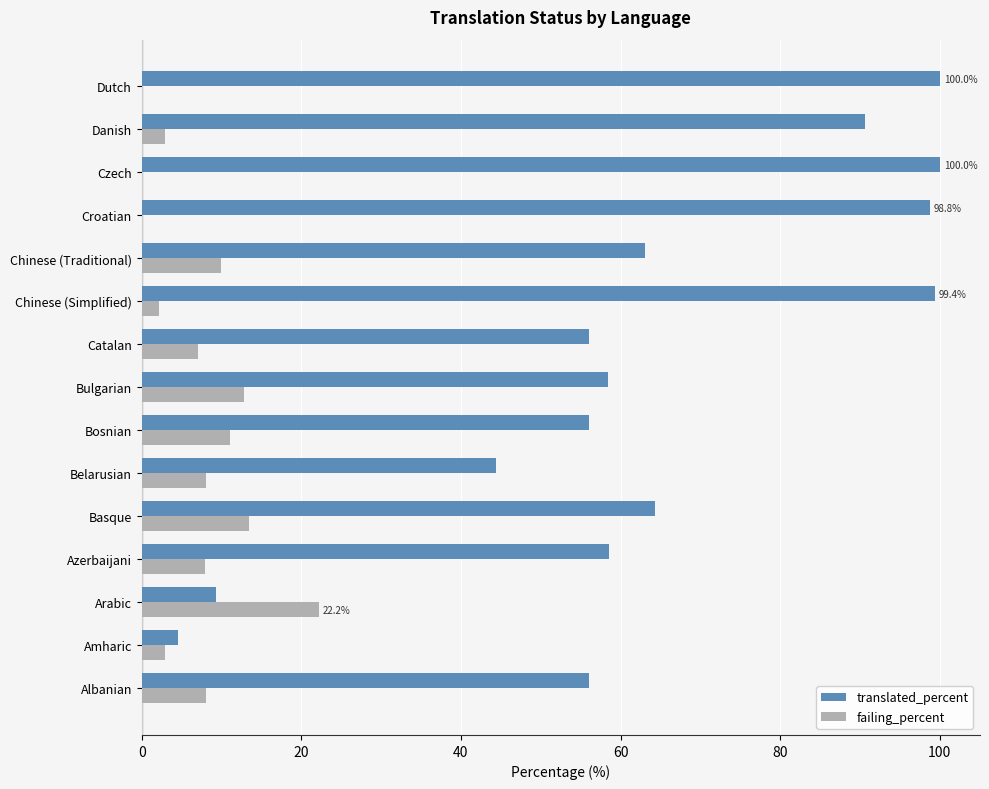

The value of translated_percent at Amharic is 4.6. True or false?

True